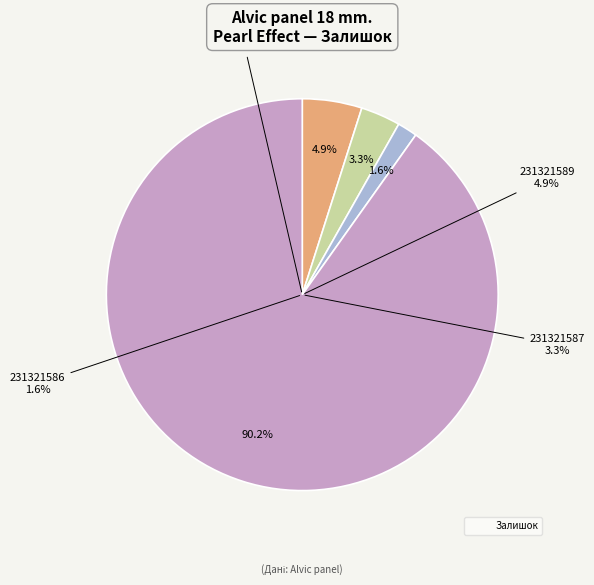

The 231321587 slice represents 3% of the pie. True or false?

True